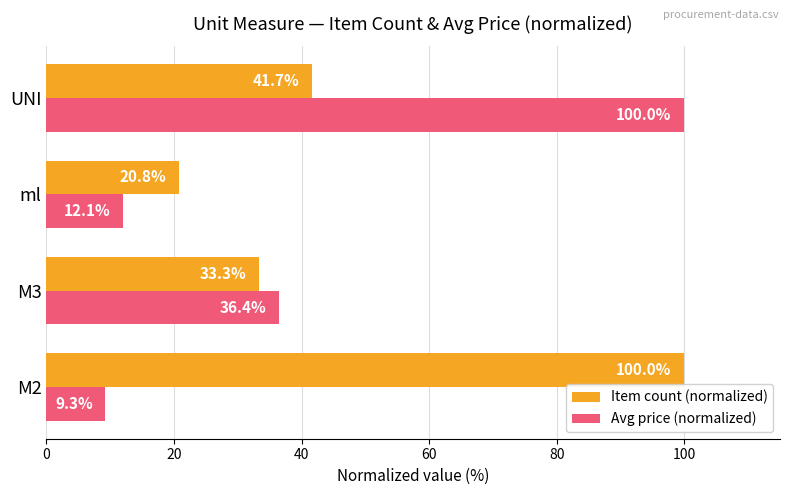

At which category is the sum across all series the highest?

UNI